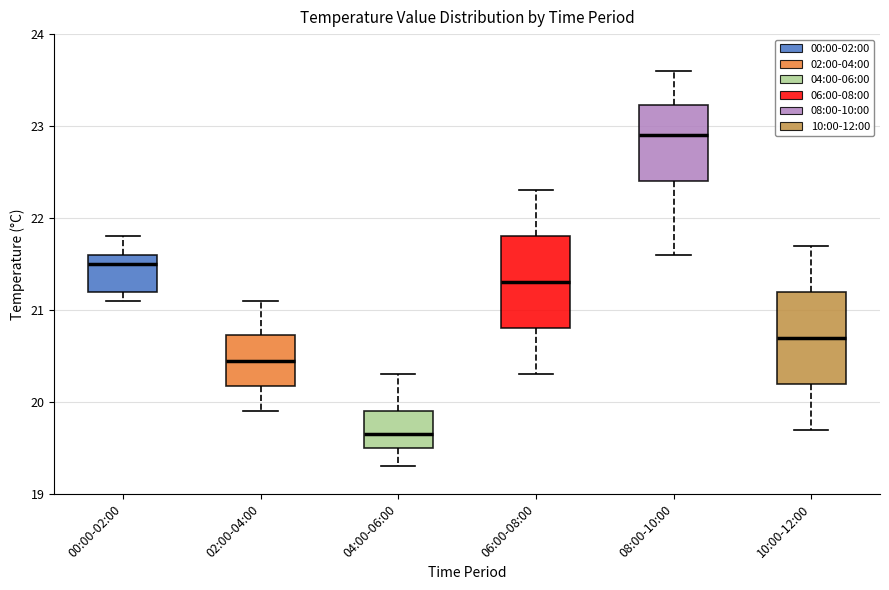

Reading left to right, transcribe this box plot: for each box, give where its median line is, the range the box spans, and where its two whiskers end, as read against the y-axis. The values are not printed on the chart, so give them approximately, as read against the axis.

00:00-02:00: median 21.5, box 21.2 to 21.6, whiskers 21.1 to 21.8
02:00-04:00: median 20.5, box 20.2 to 20.7, whiskers 19.9 to 21.1
04:00-06:00: median 19.7, box 19.5 to 19.9, whiskers 19.3 to 20.3
06:00-08:00: median 21.3, box 20.8 to 21.8, whiskers 20.3 to 22.3
08:00-10:00: median 22.9, box 22.4 to 23.2, whiskers 21.6 to 23.6
10:00-12:00: median 20.7, box 20.2 to 21.2, whiskers 19.7 to 21.7